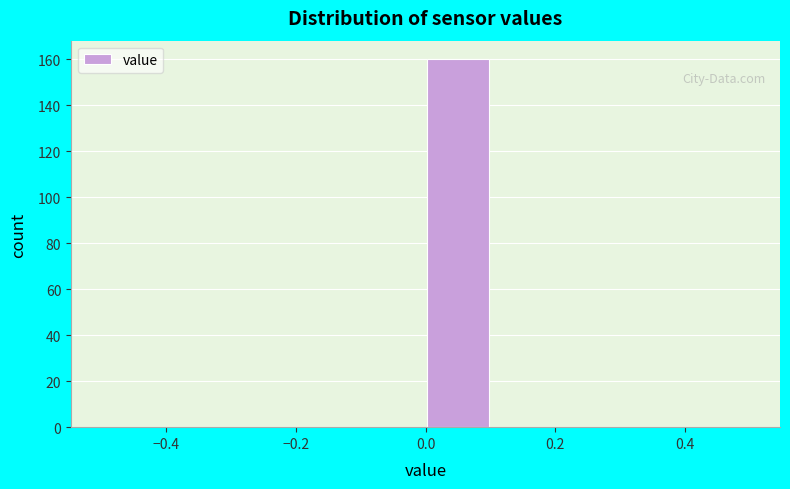

Reading left to right, list every bar in this chart as the range it spans on the x-axis followed by its height. The values are not printed on the chart, so give them approximately, as read against the axis.

-0.5 to -0.4: 0
-0.4 to -0.3: 0
-0.3 to -0.2: 0
-0.2 to -0.1: 0
-0.1 to 0.0: 0
0.0 to 0.1: 160
0.1 to 0.2: 0
0.2 to 0.3: 0
0.3 to 0.4: 0
0.4 to 0.5: 0